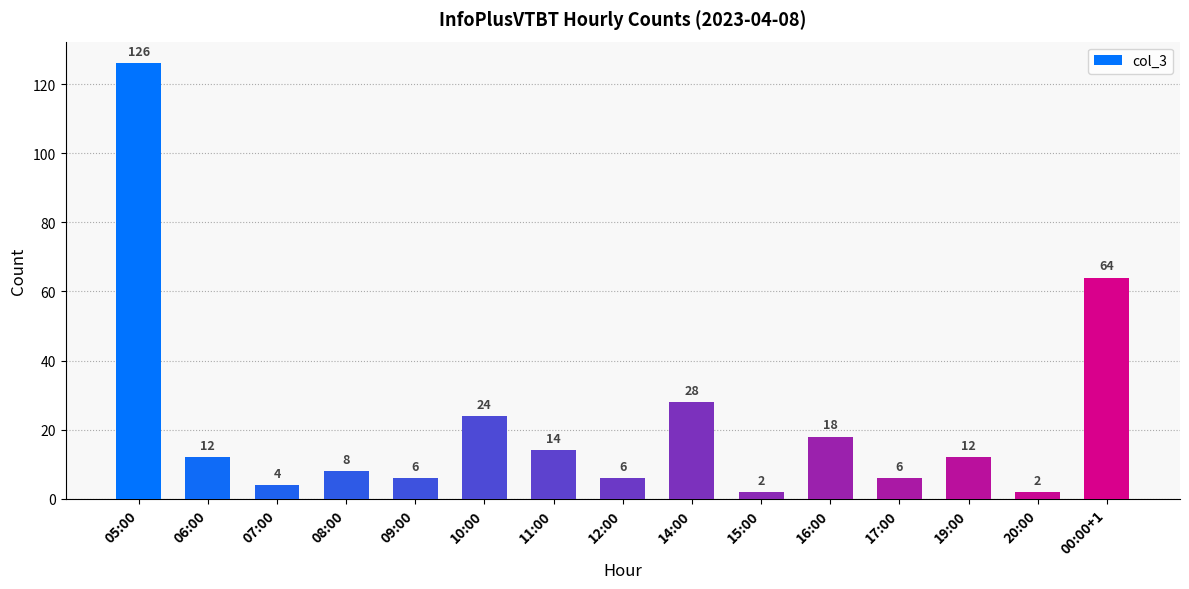

Is it true that the value at 10:00 is 24?

True